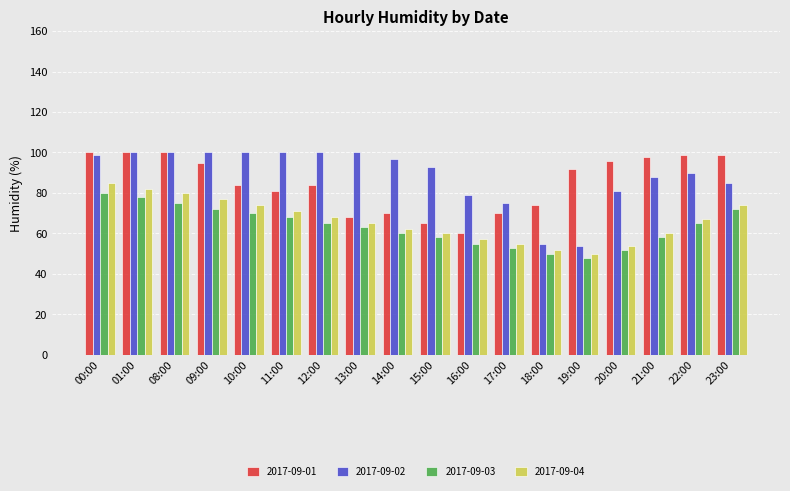

What is the smallest value displayed?

48